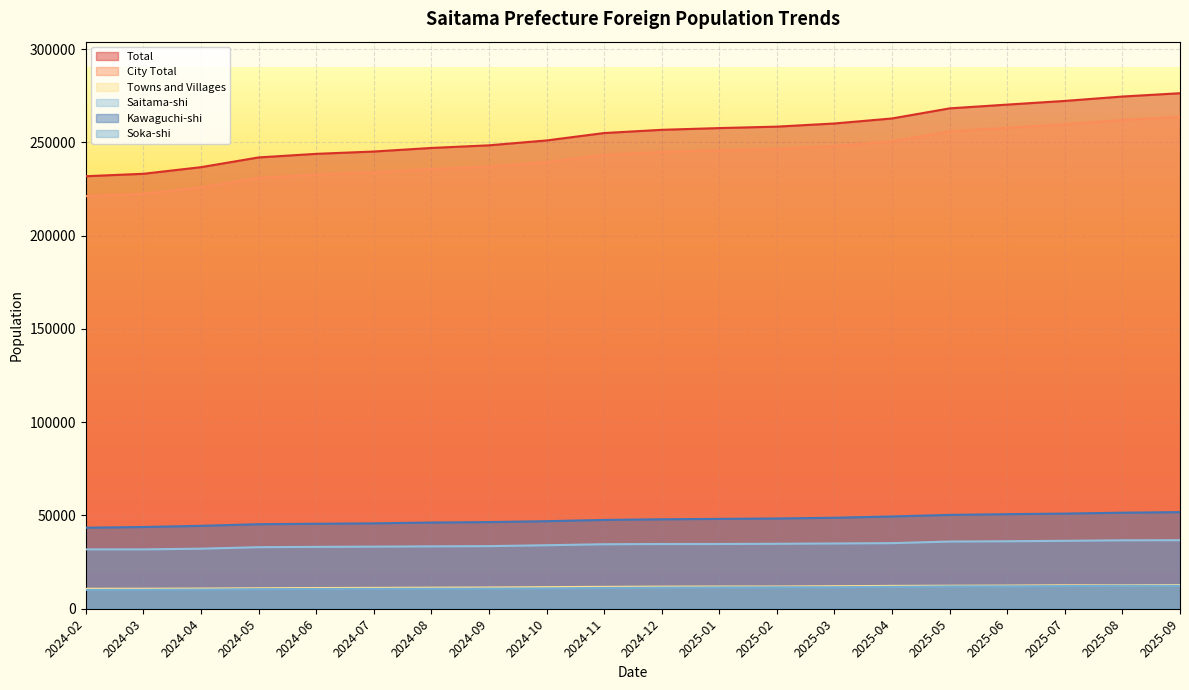

At which label is City Total closest to 242377?

2024-11